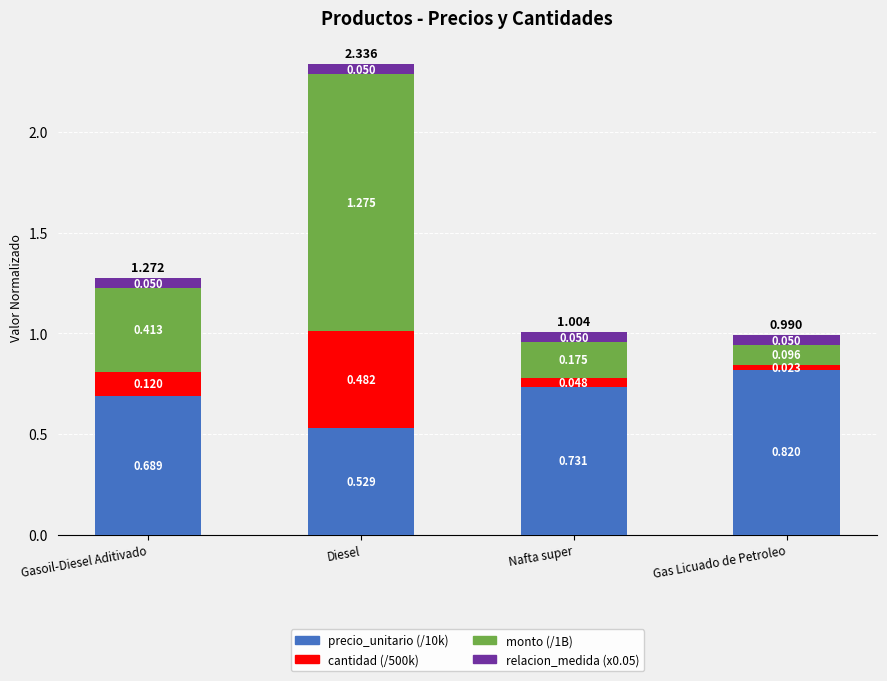

How many distinct data groups are displayed?

4